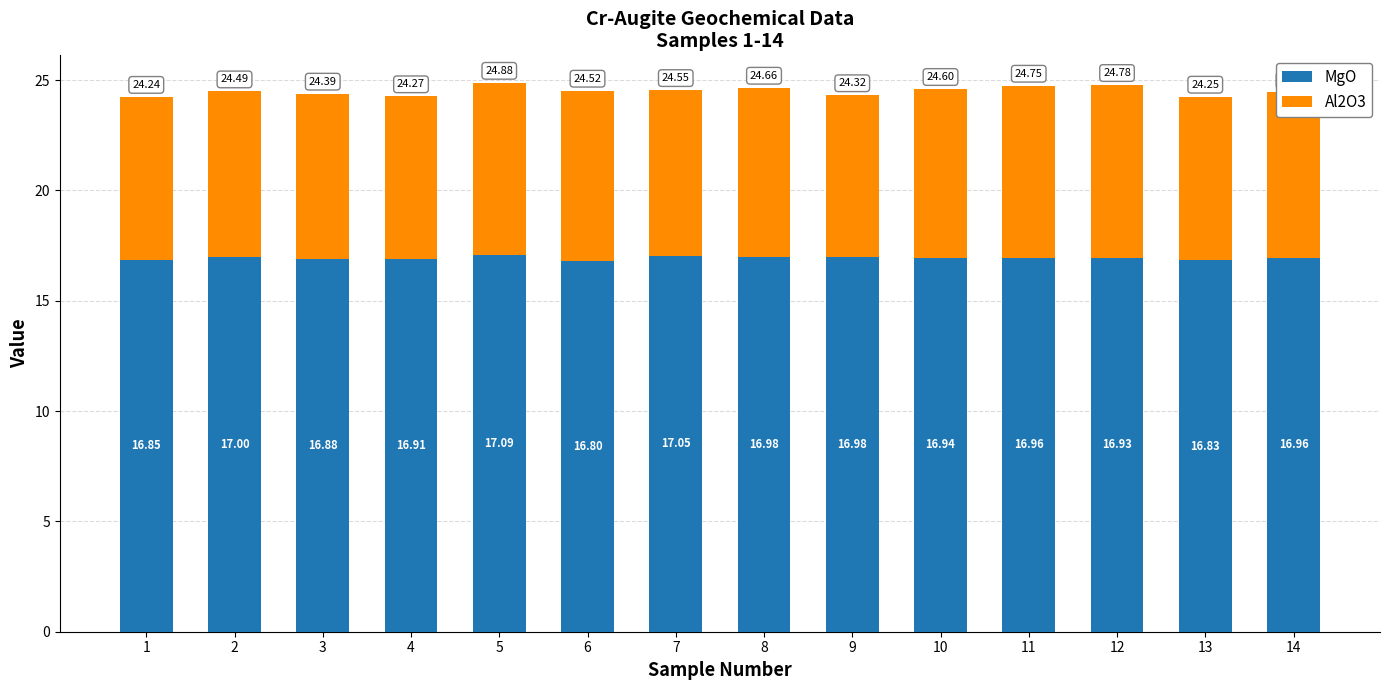

What is the difference between the maximum and minimum values in the MgO series?

0.3